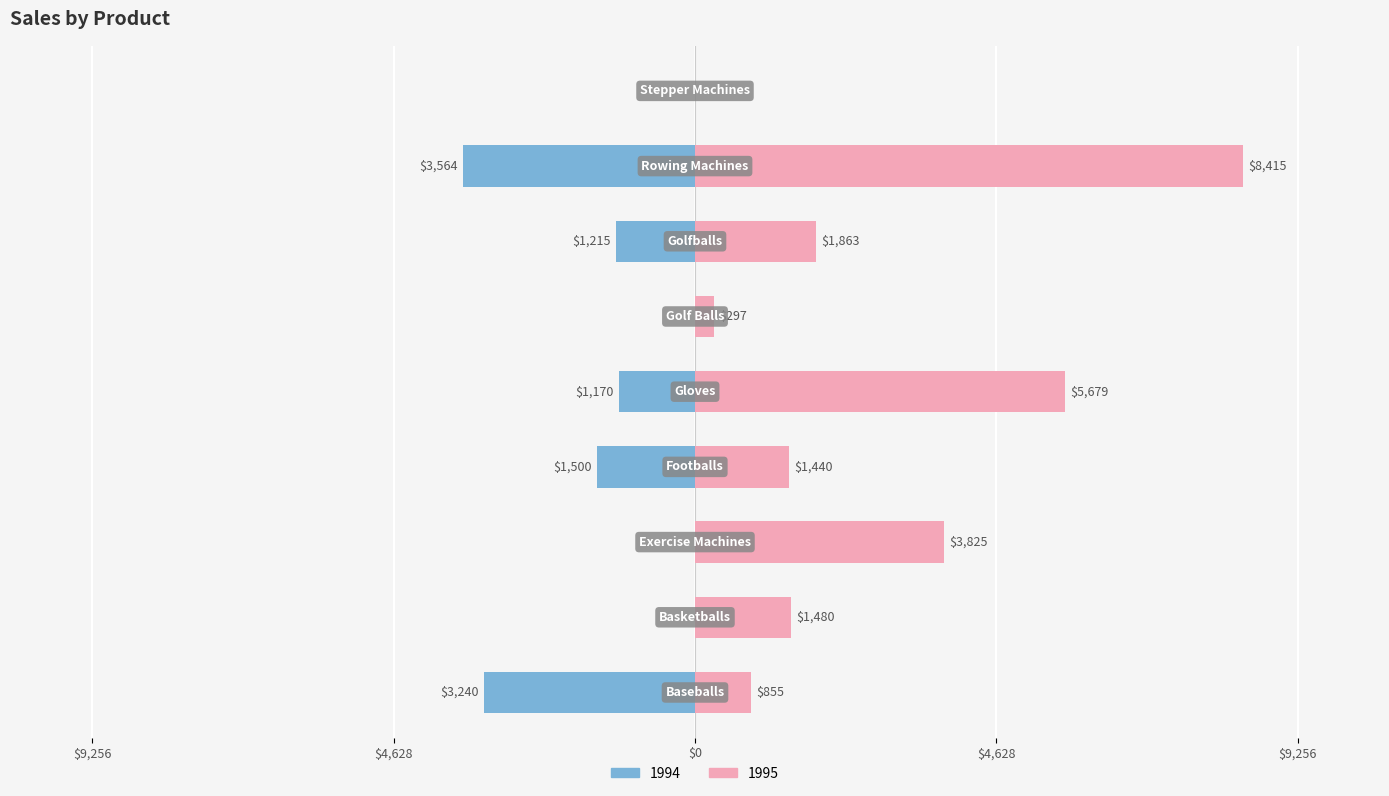

How many values in the 1995 series are below 1480?

4